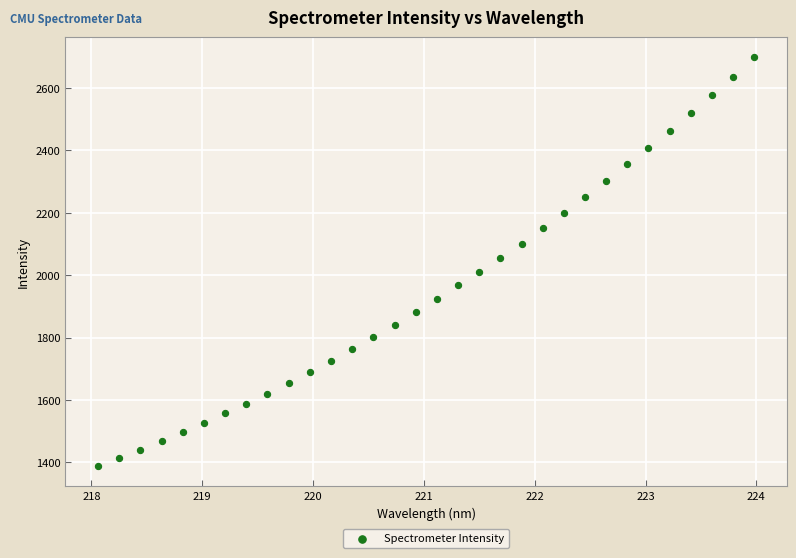

What is the range of Y values (max minus min)?

1308.7